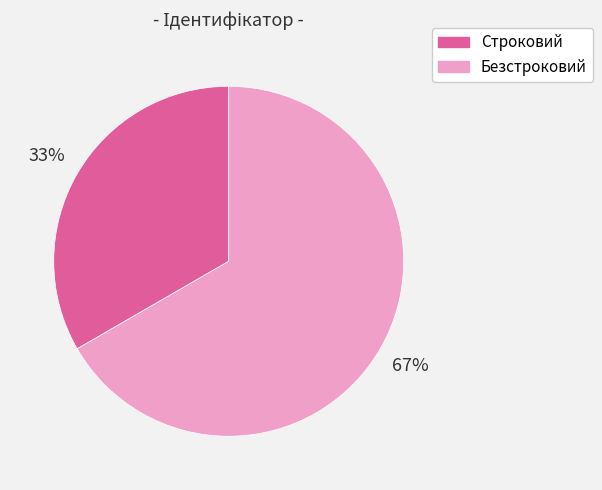

To the nearest percent, what is the combined percentage of Безстроковий and Строковий?

100%